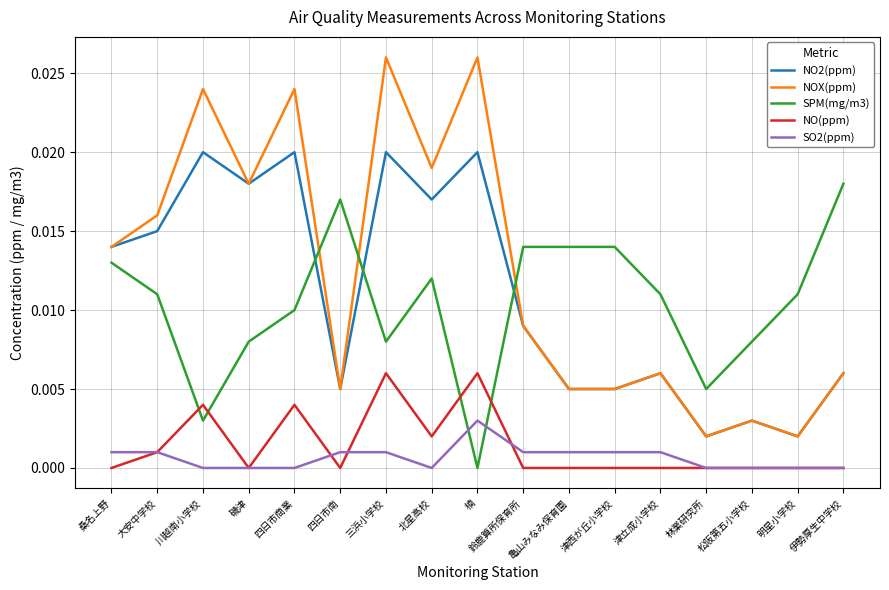

What are all the series names shown in the legend?

NO2(ppm), NOX(ppm), SPM(mg/m3), NO(ppm), SO2(ppm)